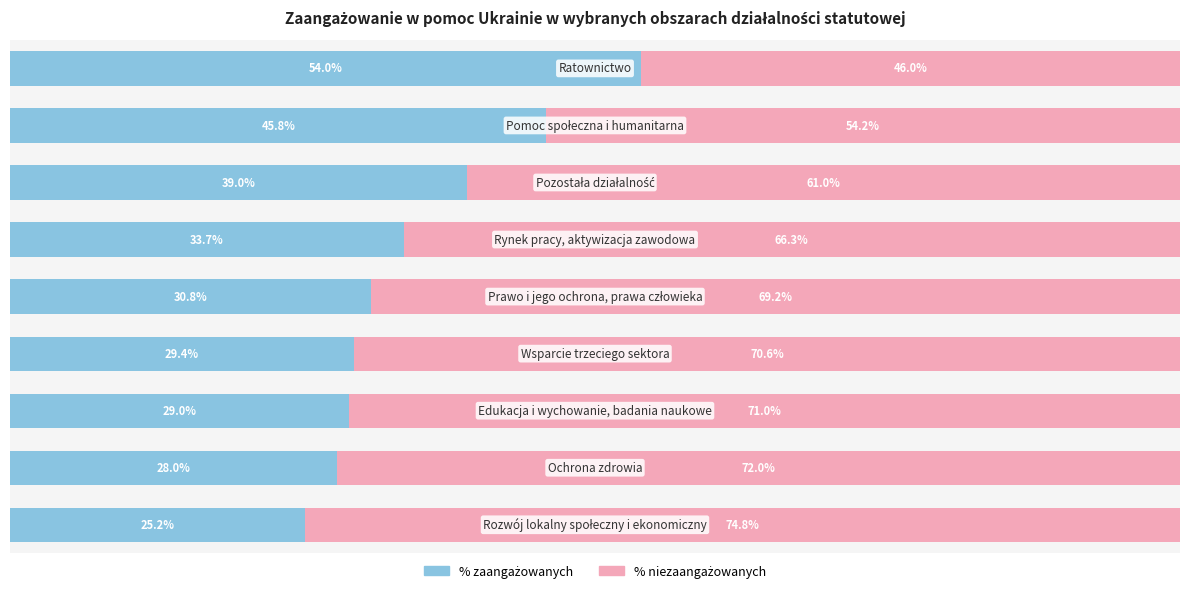

List the labels in order of % zaangażowanych value, largest first.

0, 1, 2, 3, 4, 5, 6, 7, 8